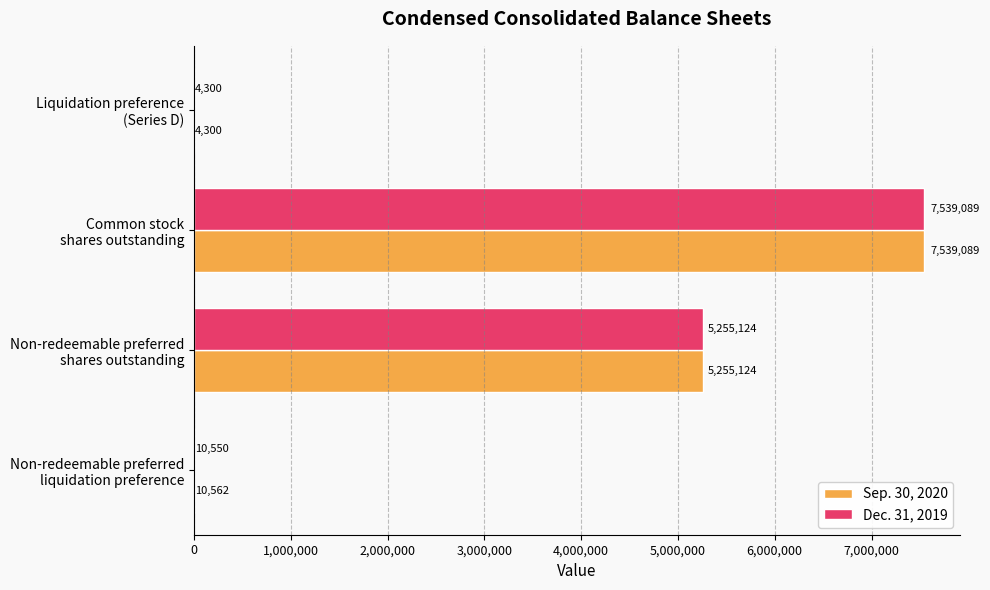

What is the greatest value displayed?

7539089